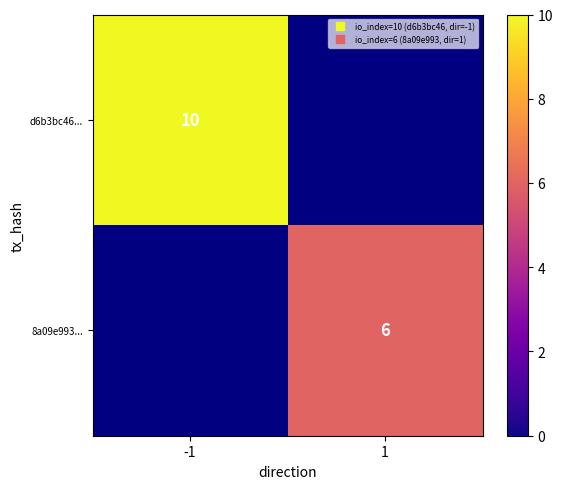

Where is d6b3bc46... nearest to the value 10?

-1